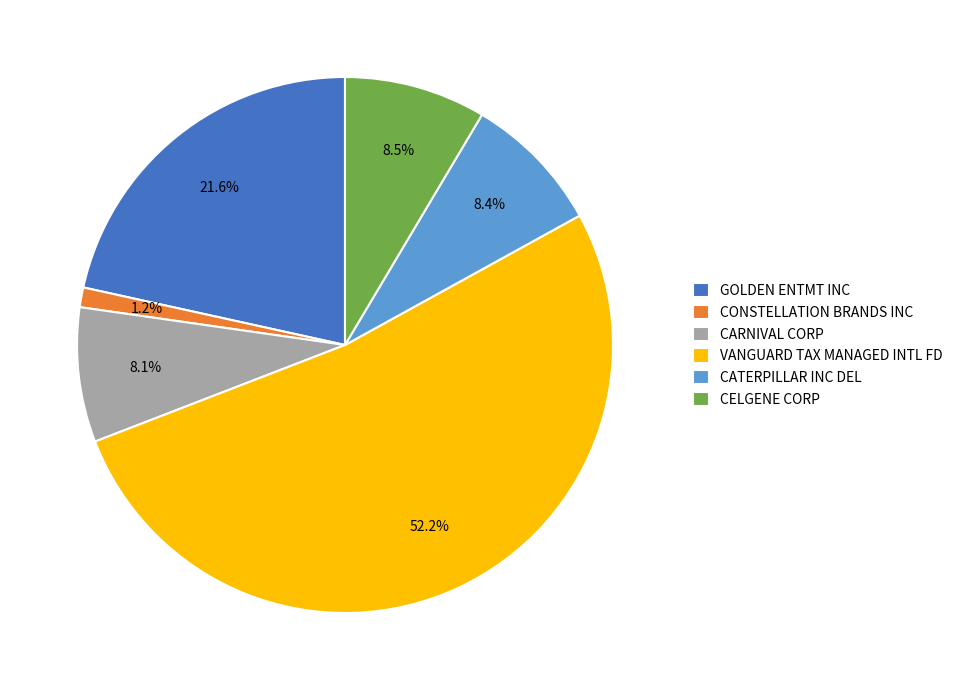

Which slice is the smallest?

CONSTELLATION BRANDS INC